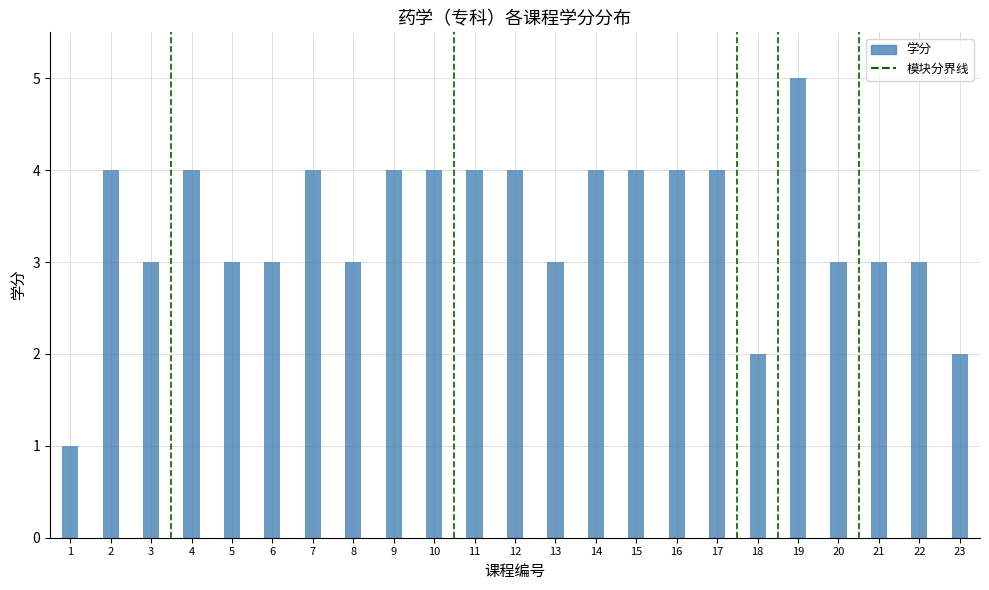

Reading left to right, transcribe all the data shown in this chart.

1	4	3	4	3	3	4	3	4	4	4	4	3	4	4	4	4	2	5	3	3	3	2